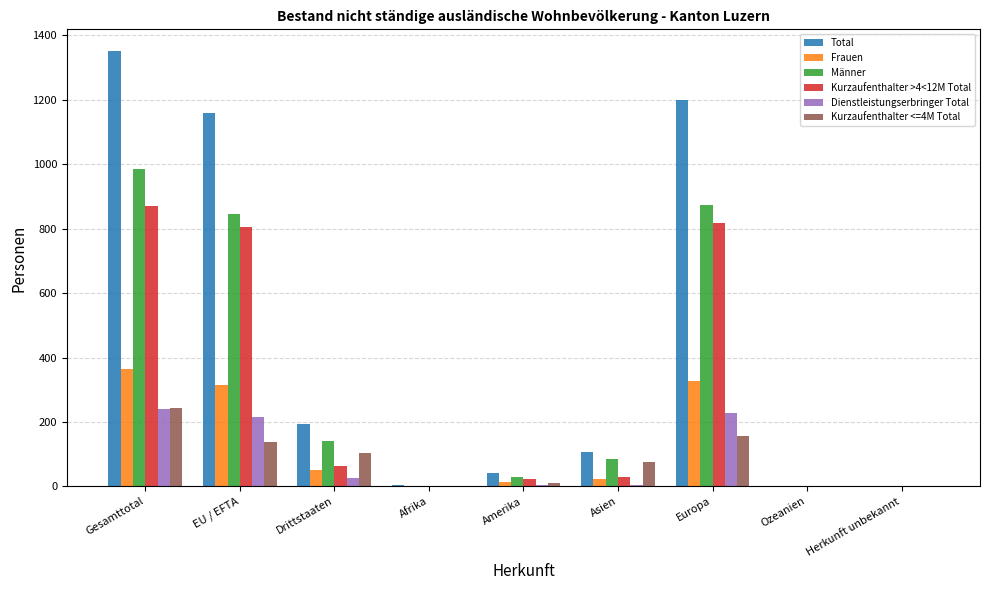

Is it true that Kurzaufenthalter <=4M Total equals 40 at Drittstaaten?

False